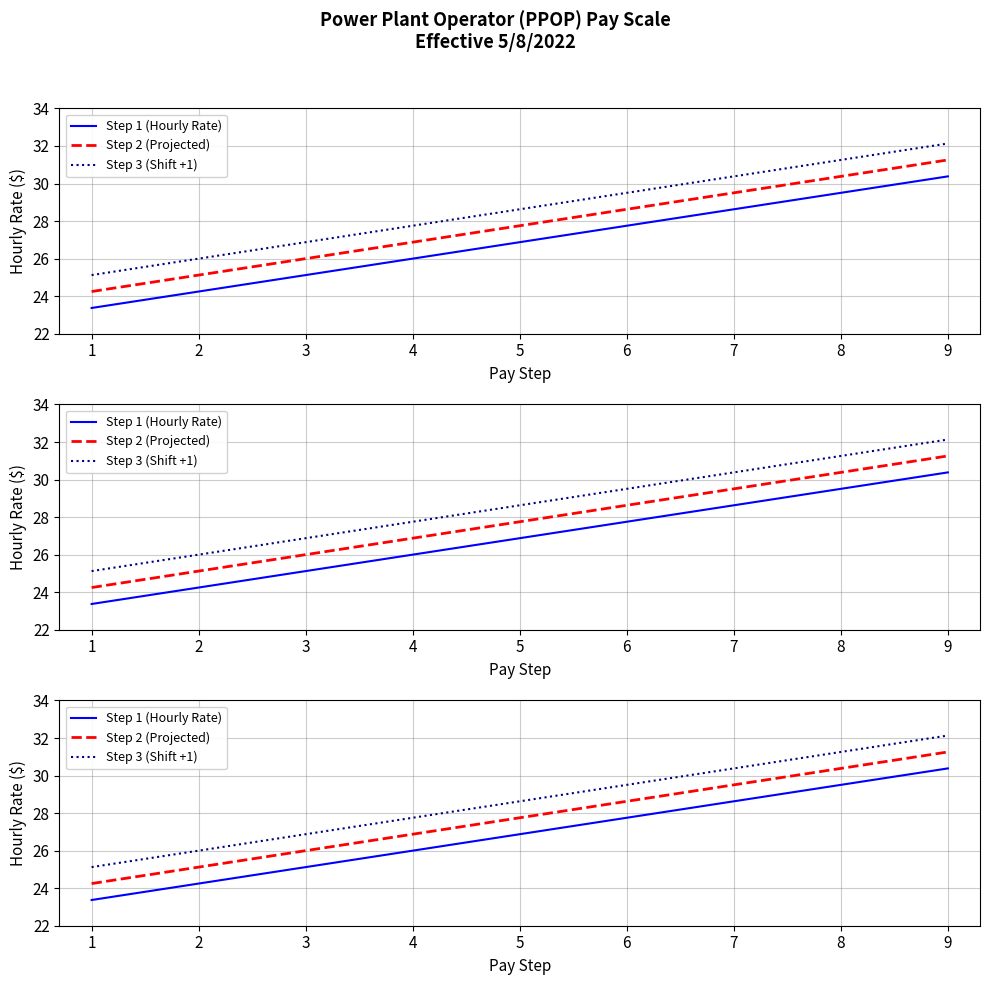

True or false: Step 3 (Shift +1) and Step 2 (Projected) cross at least once.

False